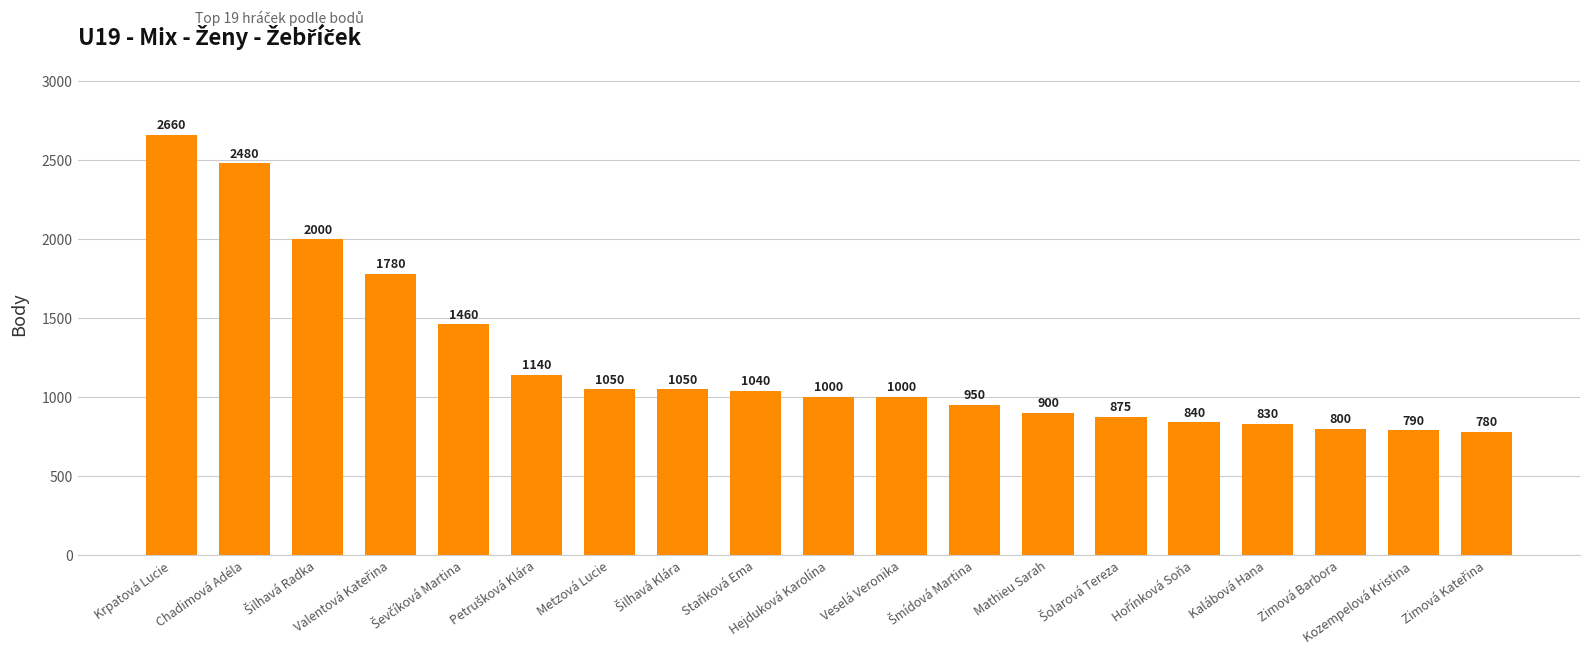

How many data points are less than 1000?

8